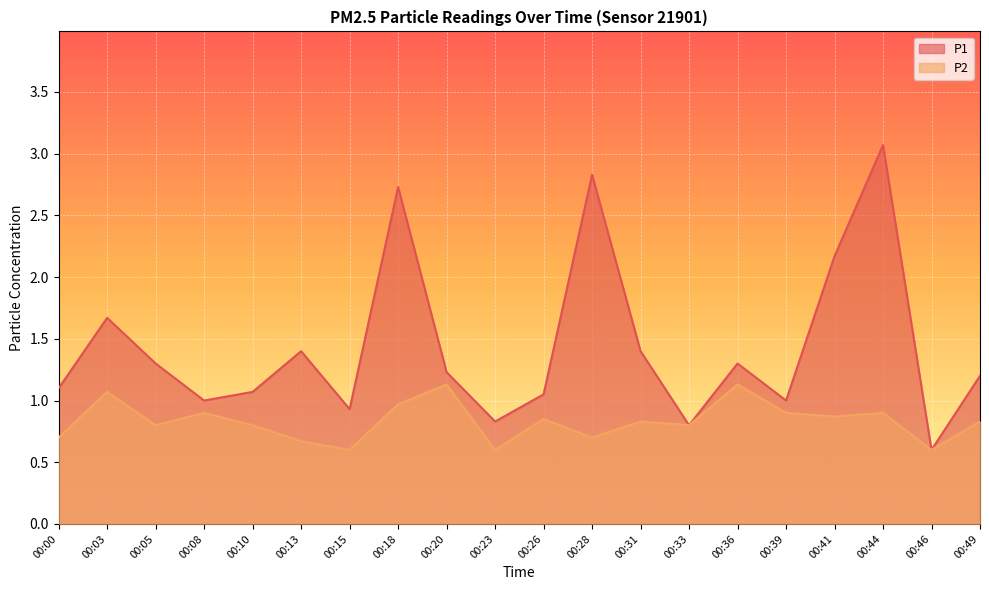

What is the lowest value of the P1 series?

0.6